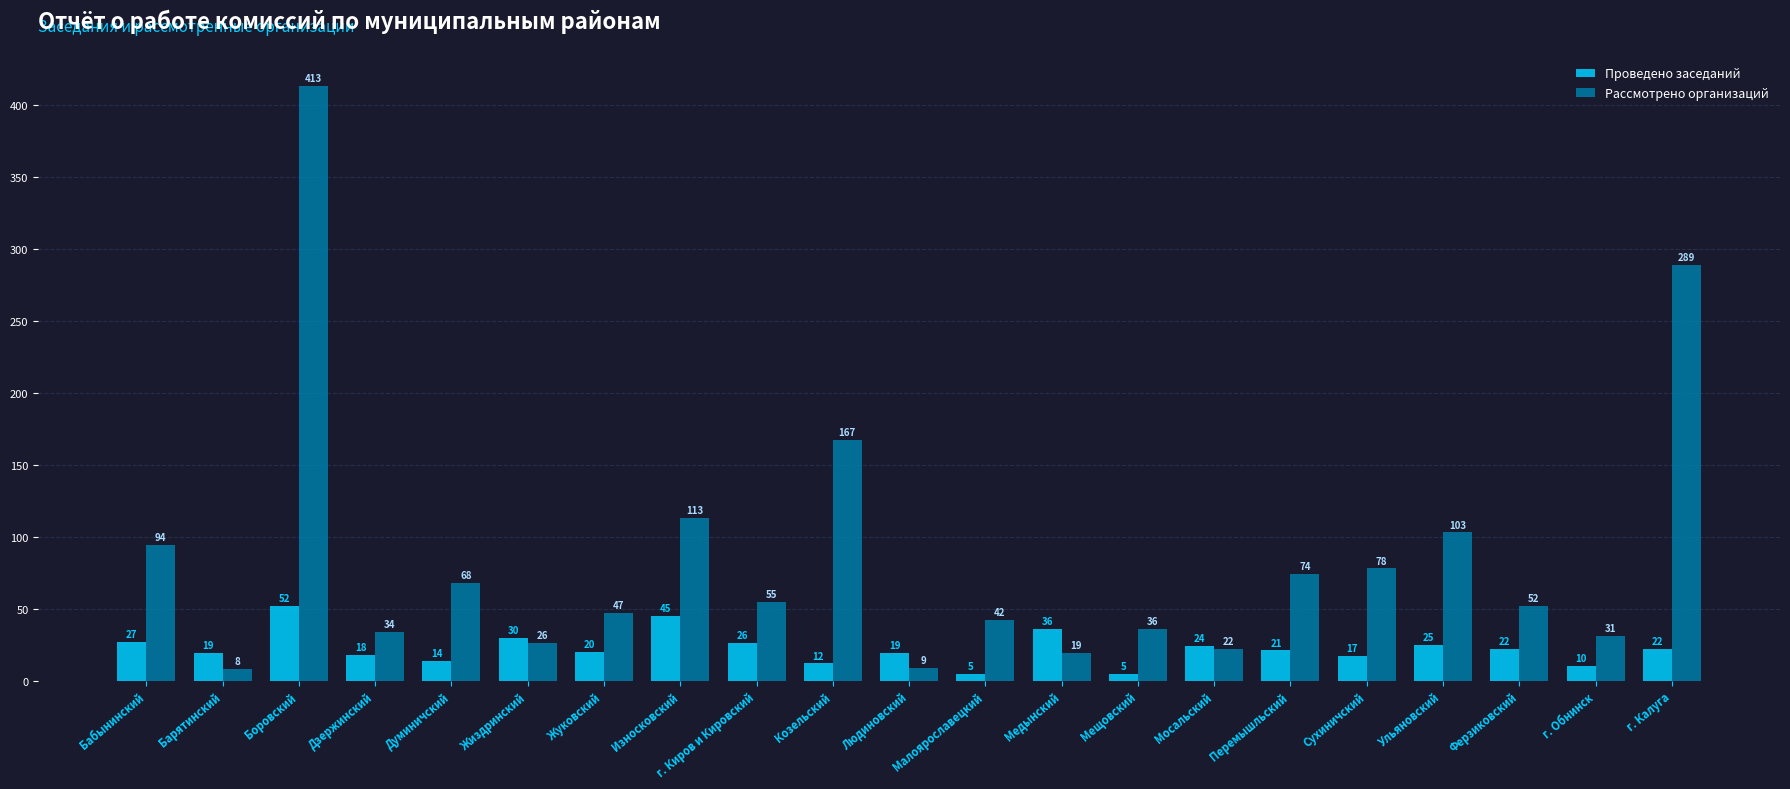

What is the label of the 9th bar from the right?

Медынский